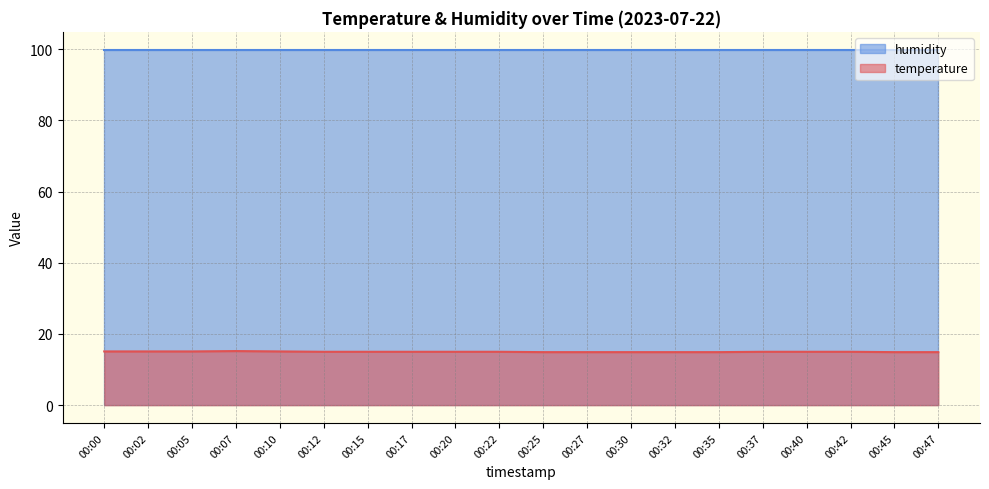

Where is the data nearest to the value 15?

00:12